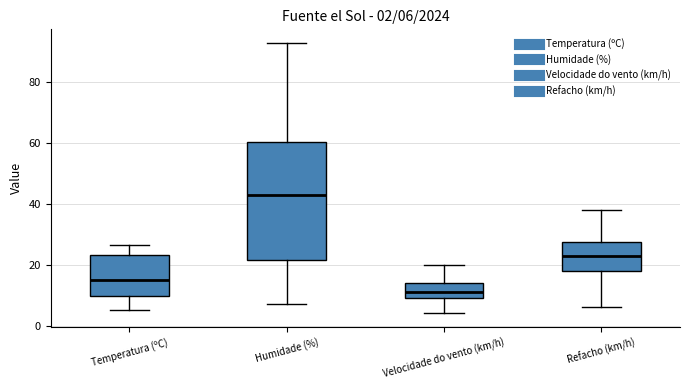

Which box is the tallest, from its lower edge to its upper edge?

Humidade (%)